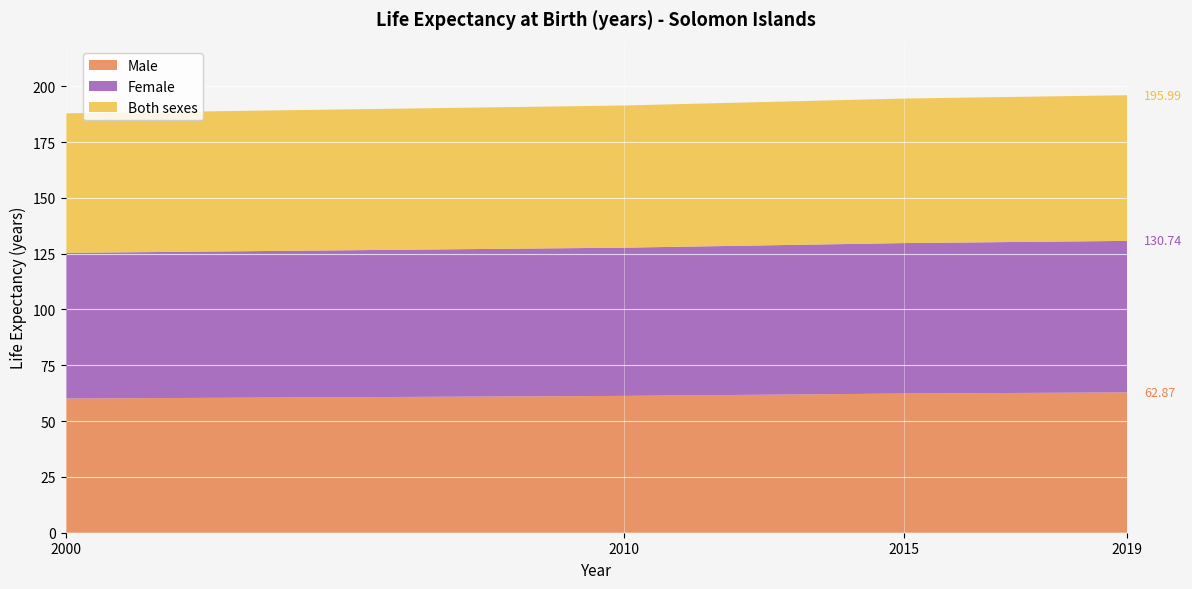

Reading left to right, what are all the values shown in this chart?

Male: 60.1	61.3	62.3	62.9
Female: 65.2	66.4	67.4	67.9
Both sexes: 62.5	63.7	64.7	65.2